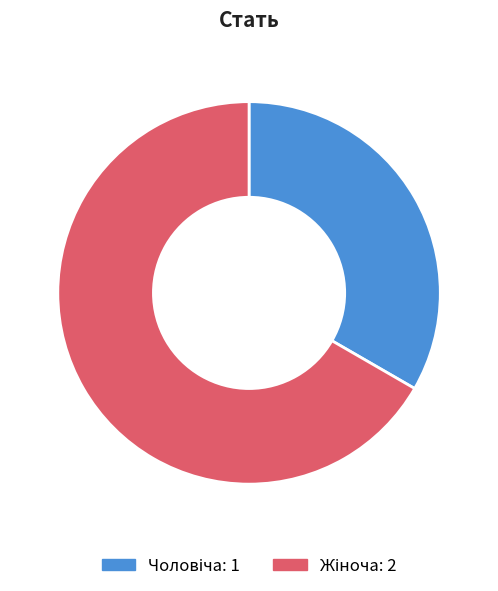

Does any single category account for the majority?

Yes